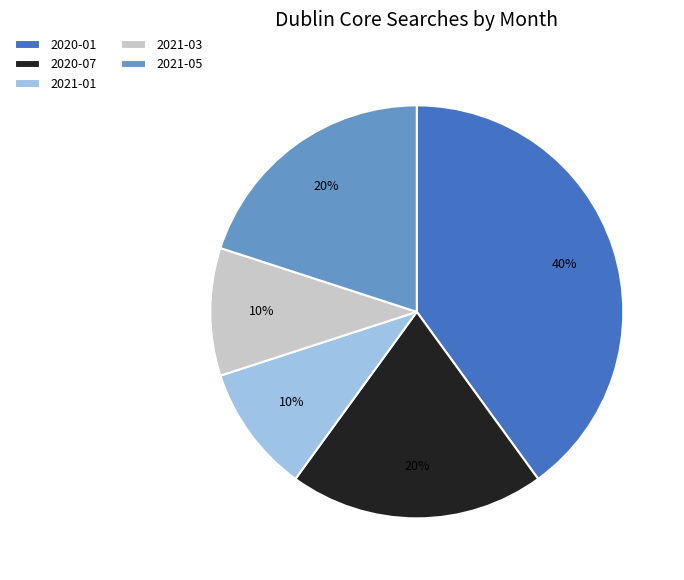

Count the number of slices in the pie.

5